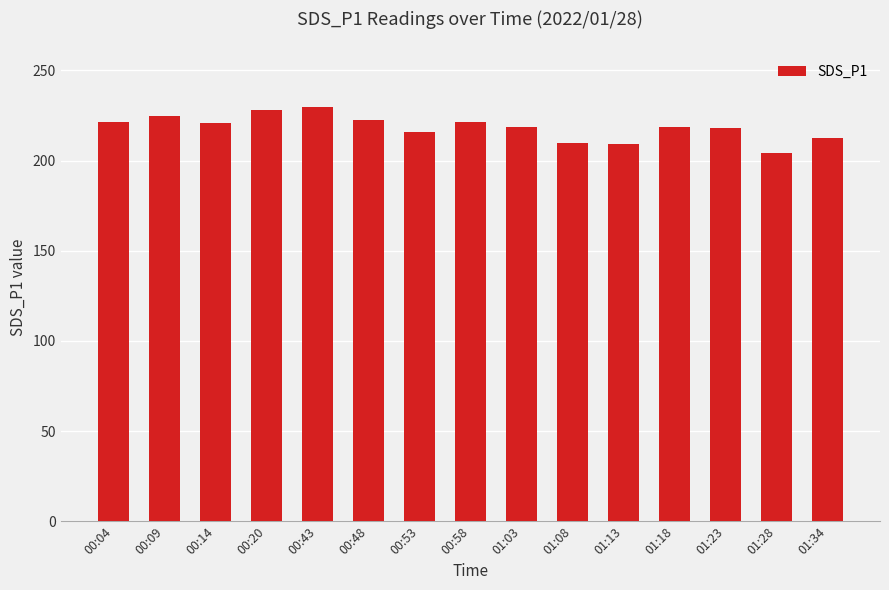

Approximately how many times larger is the value at 00:53 compared to 01:28?

1.1